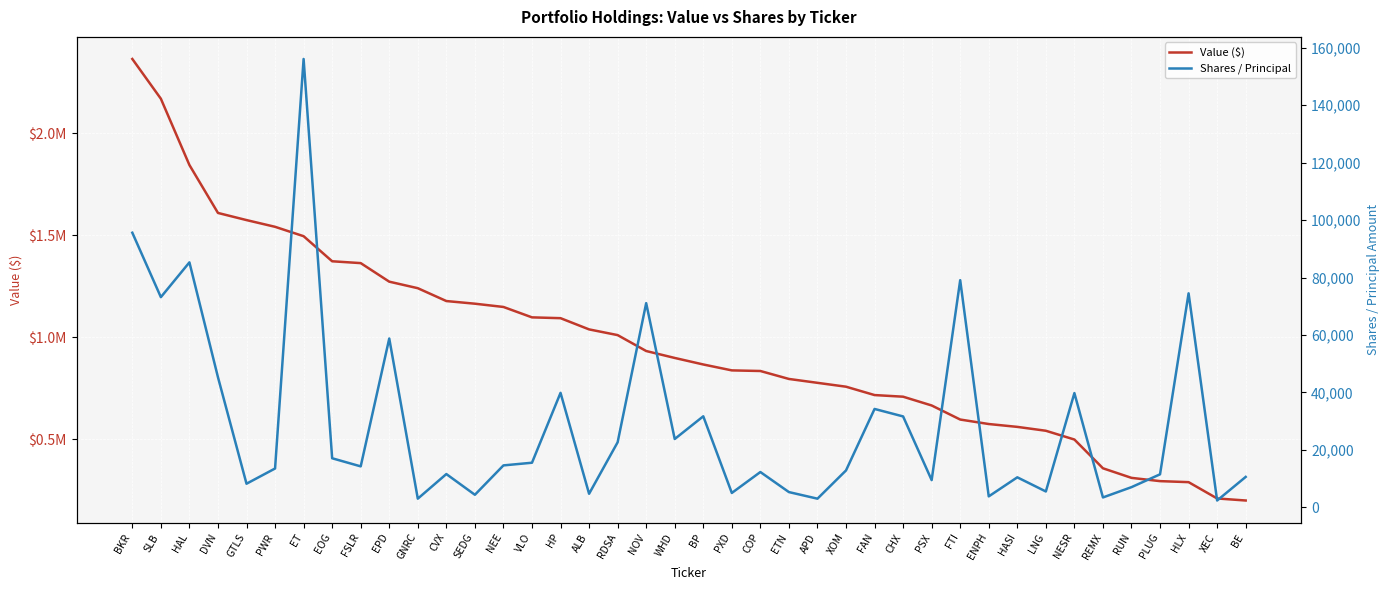

At how many categories does at least one series exceed 1629110?

3